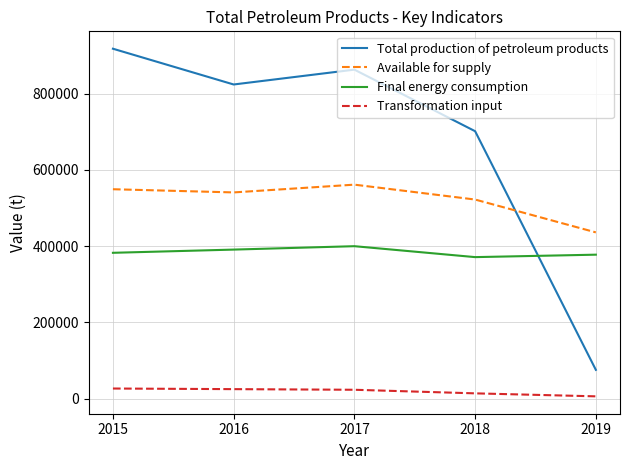

How many Final energy consumption values are between 377483 and 390803?

3